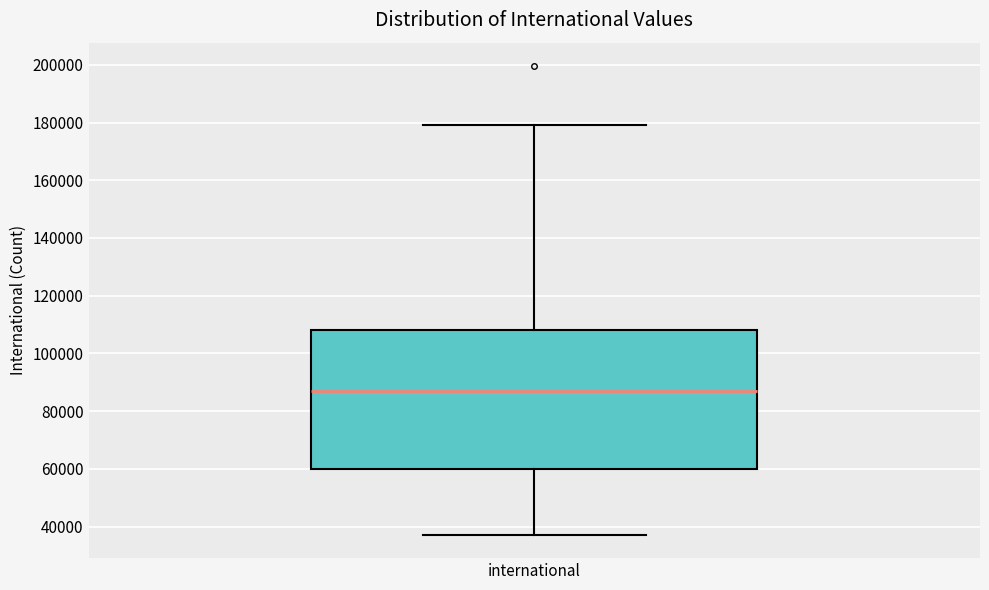

Read this box plot against the y-axis: the position of the median line, the range covered by the box, and the ends of both whiskers. The values are not printed on the chart, so give them approximately, as read against the axis.

median 88000, box 60000 to 108000, whiskers 38000 to 180000